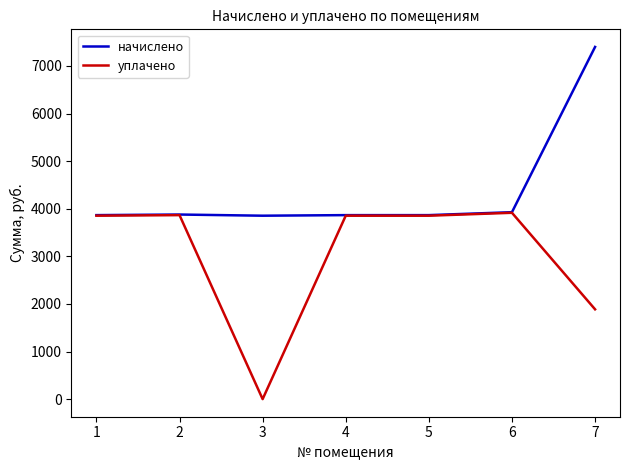

What is the maximum value for уплачено?

3915.0